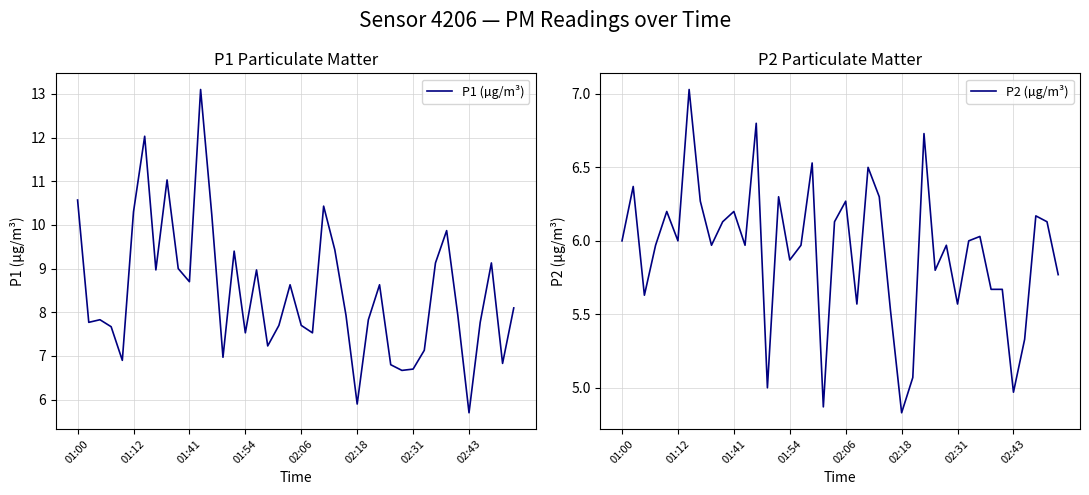

Does the chart have visible grid lines?

Yes